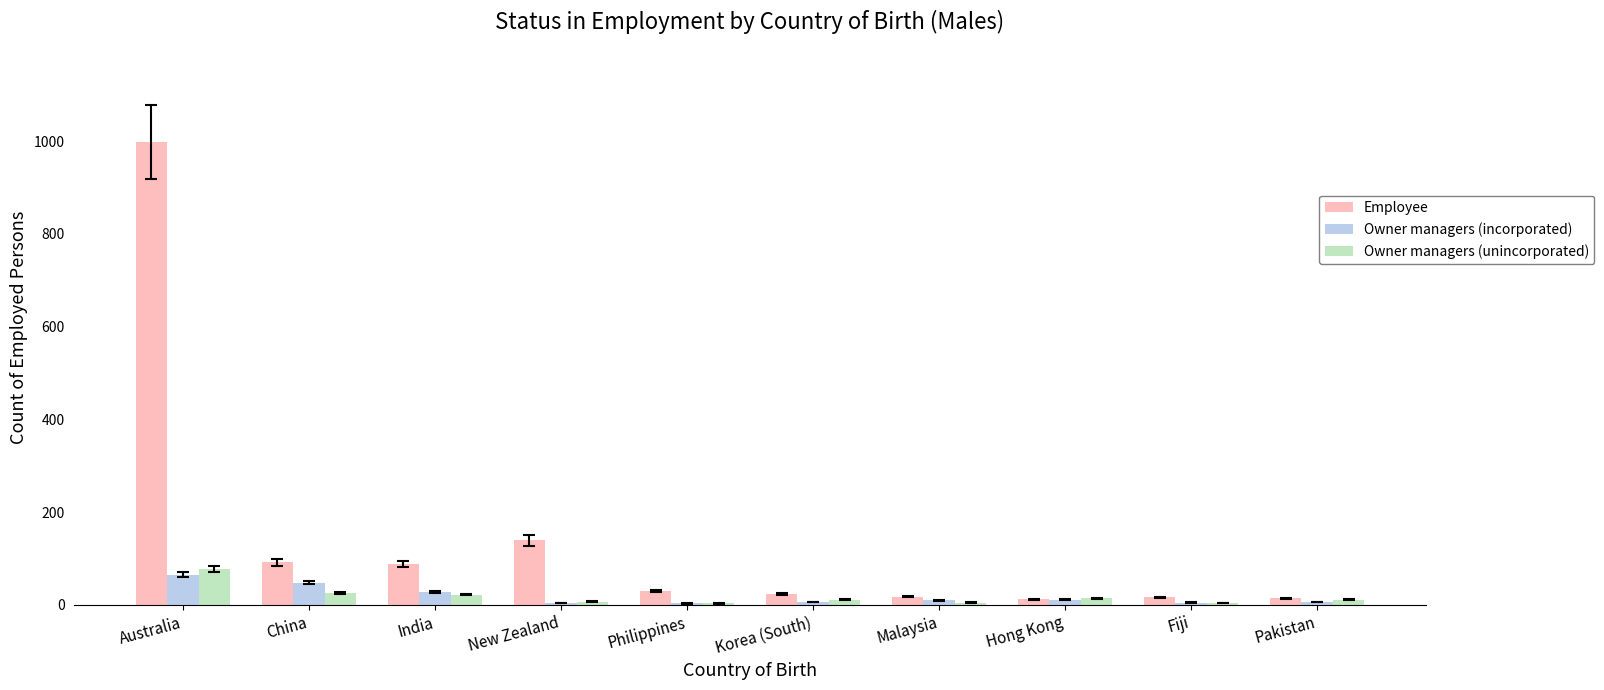

What is the spread (max minus min) of values at Australia?

932